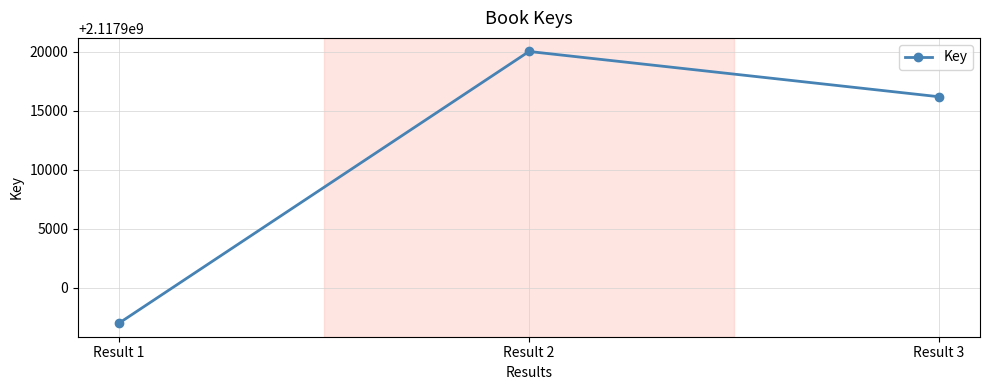

How many lines are shown in the chart?

1